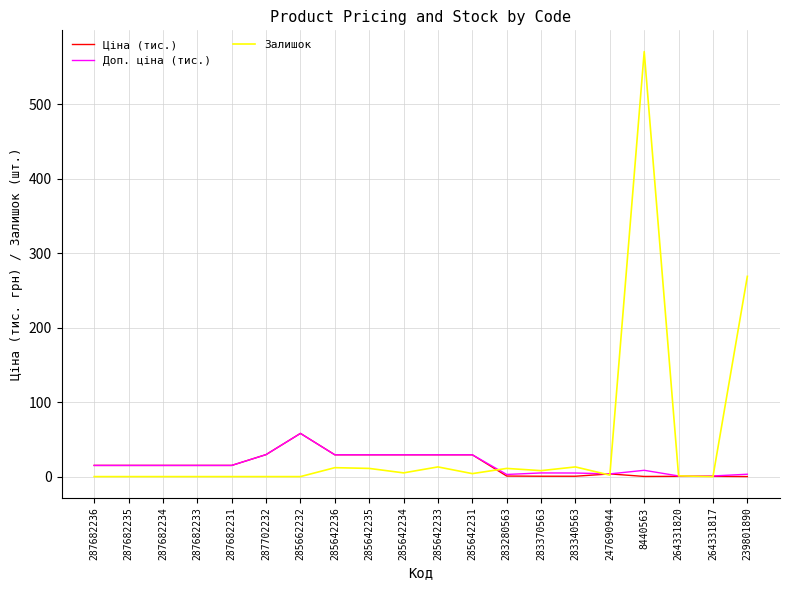

True or false: Залишок has a value of 2.0 at 247690944.

True